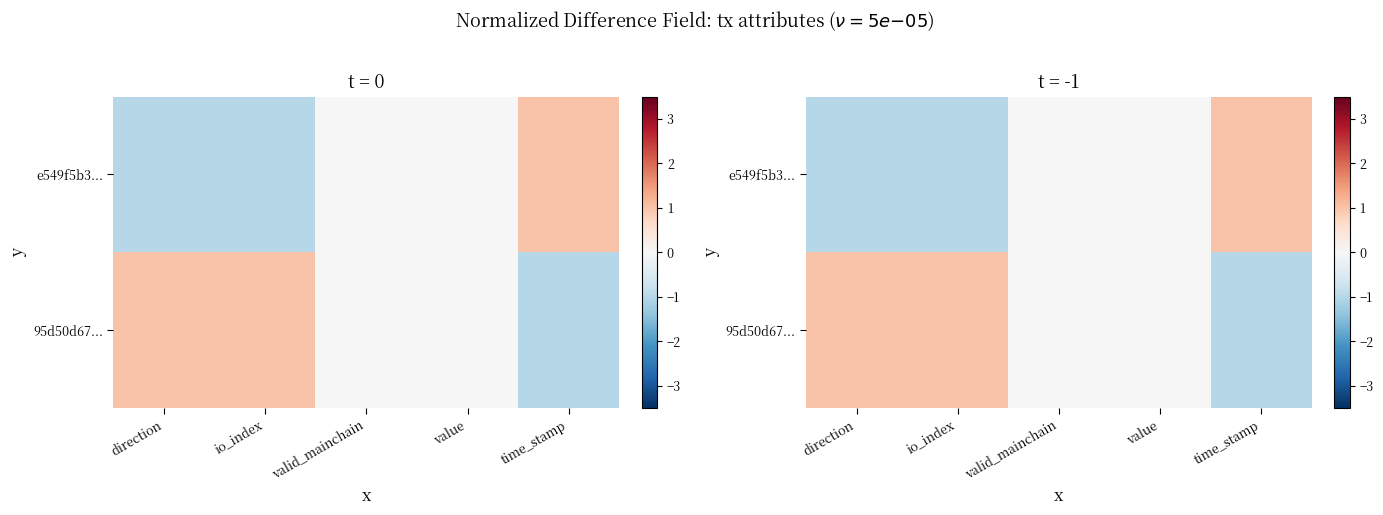

Which category has the highest value across all series?

time_stamp